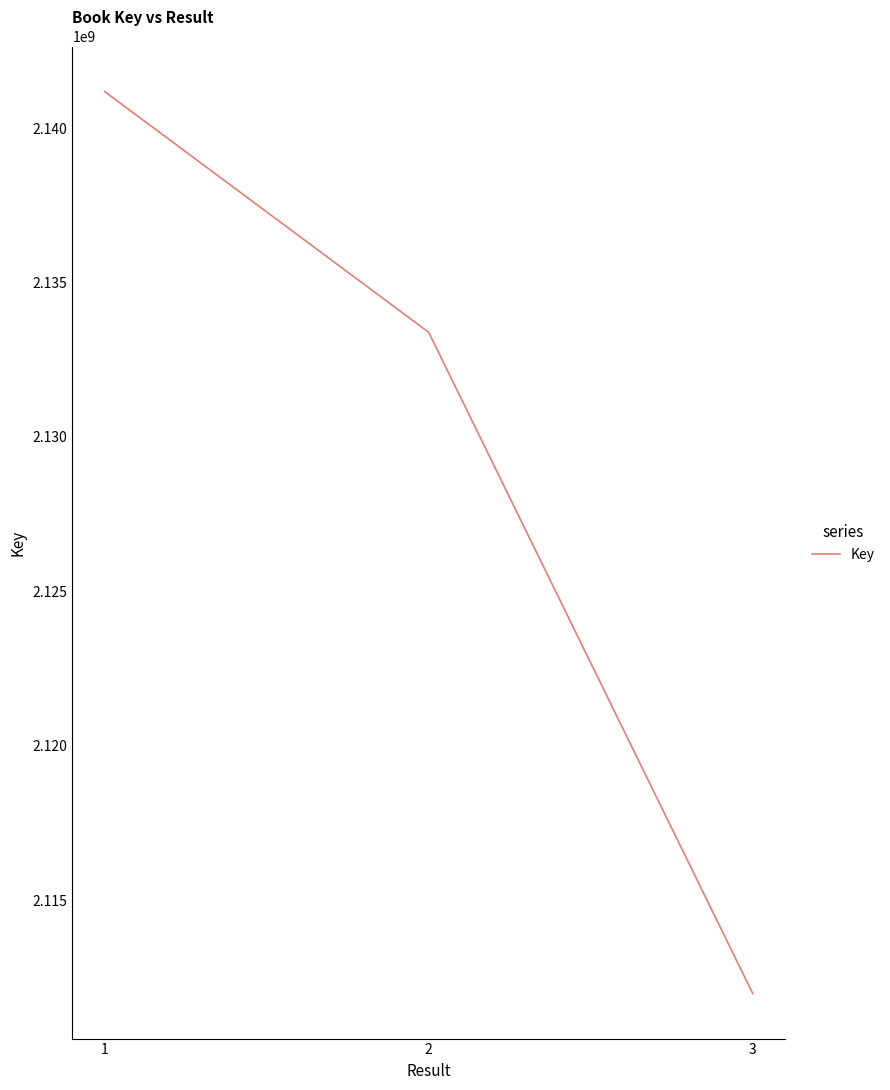

What is the sum of the values at 1 and 3?

4253157669